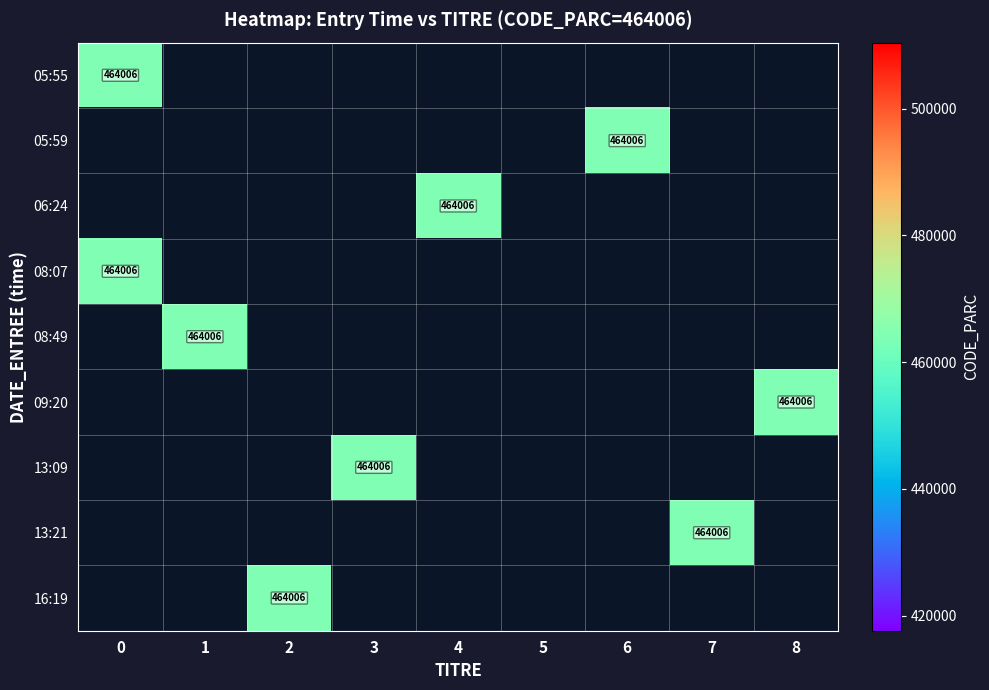

The 06:24 series shows 0 at 0. True or false?

True